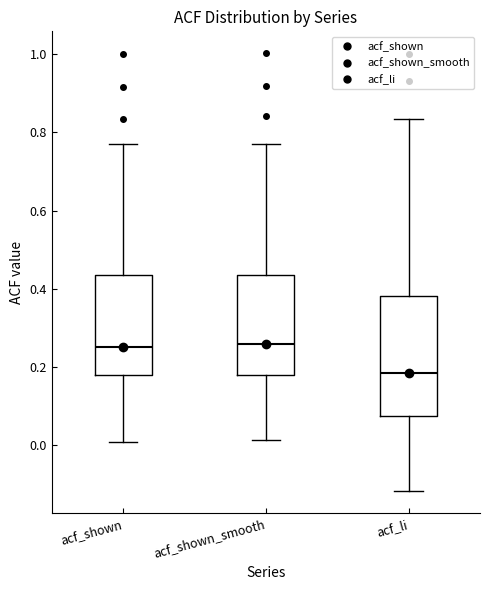

Which box's median line is the lowest?

acf_li